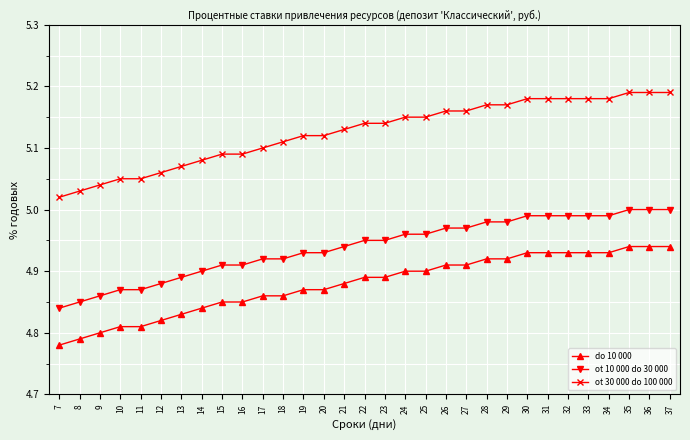

True or false: ot 30 000 do 100 000 and ot 10 000 do 30 000 intersect in this chart.

False